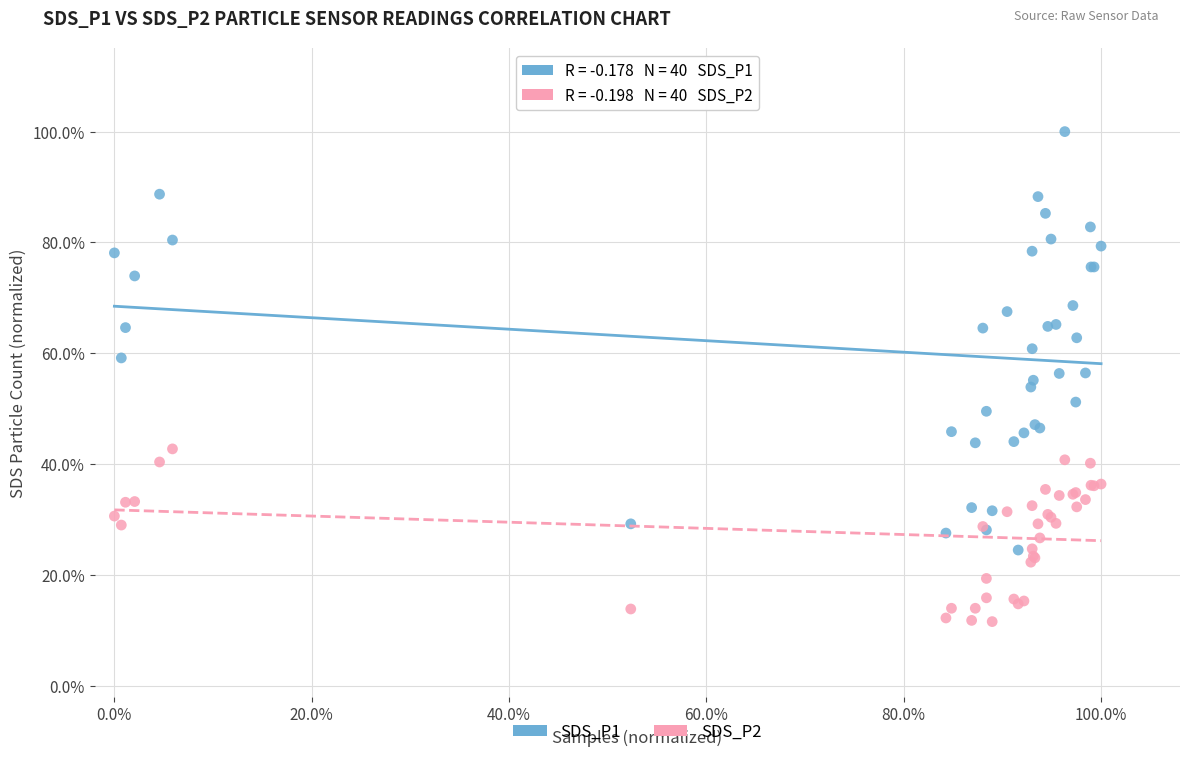

Which series has the largest Y range (max minus min)?

SDS_P1